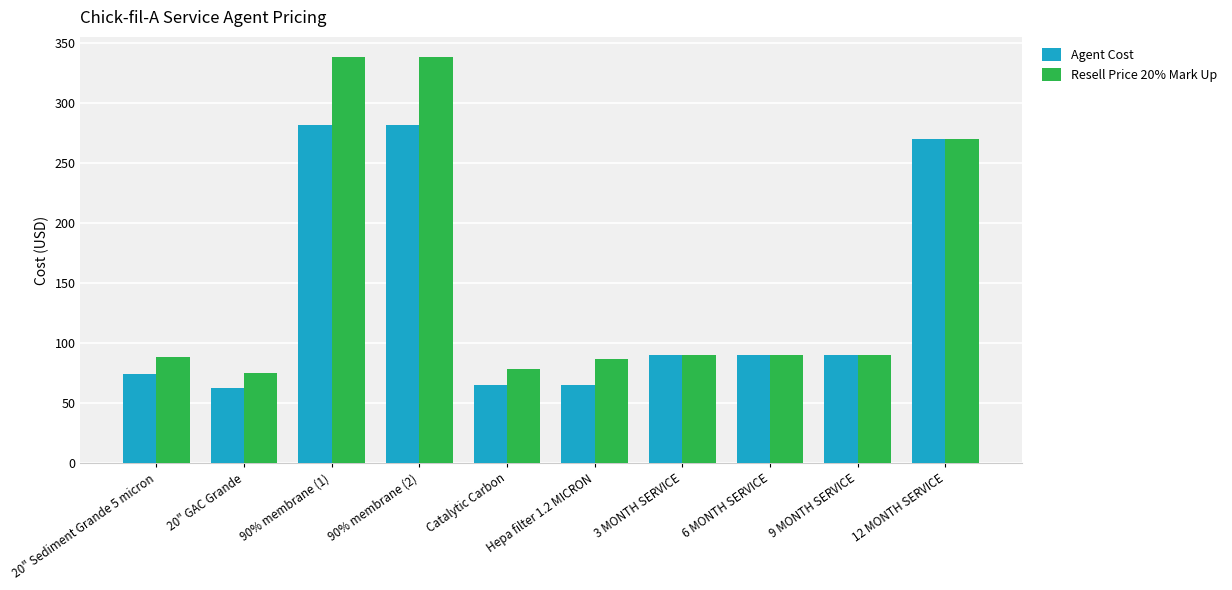

Rank the series by their average value, from lowest to highest.

Agent Cost, Resell Price 20% Mark Up